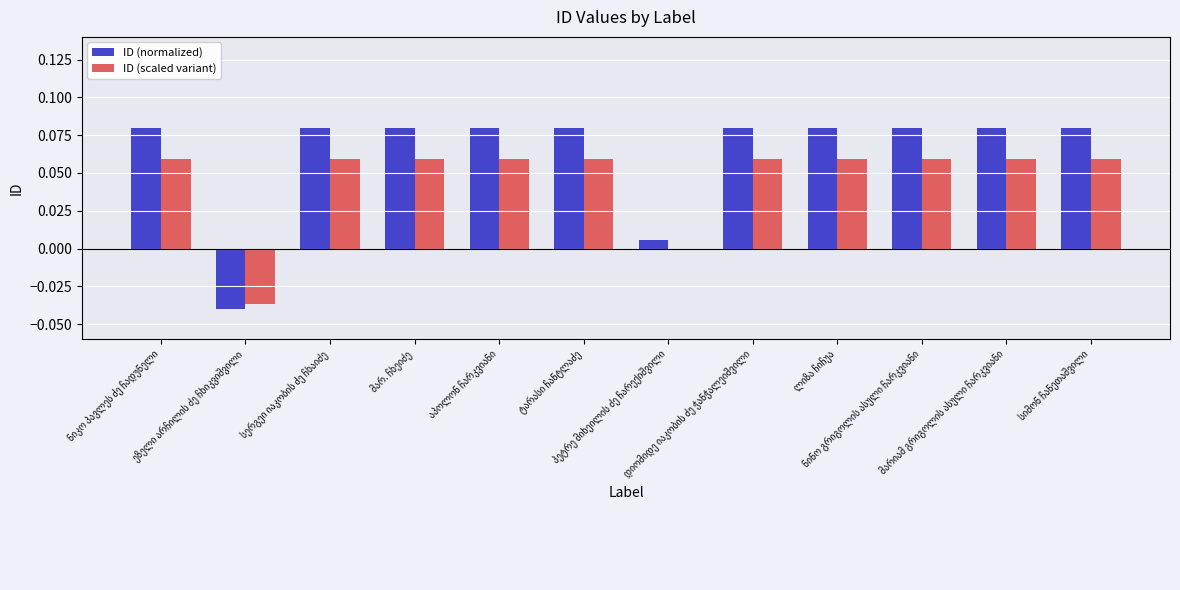

What is the sum of all ID (normalized) values?

0.8